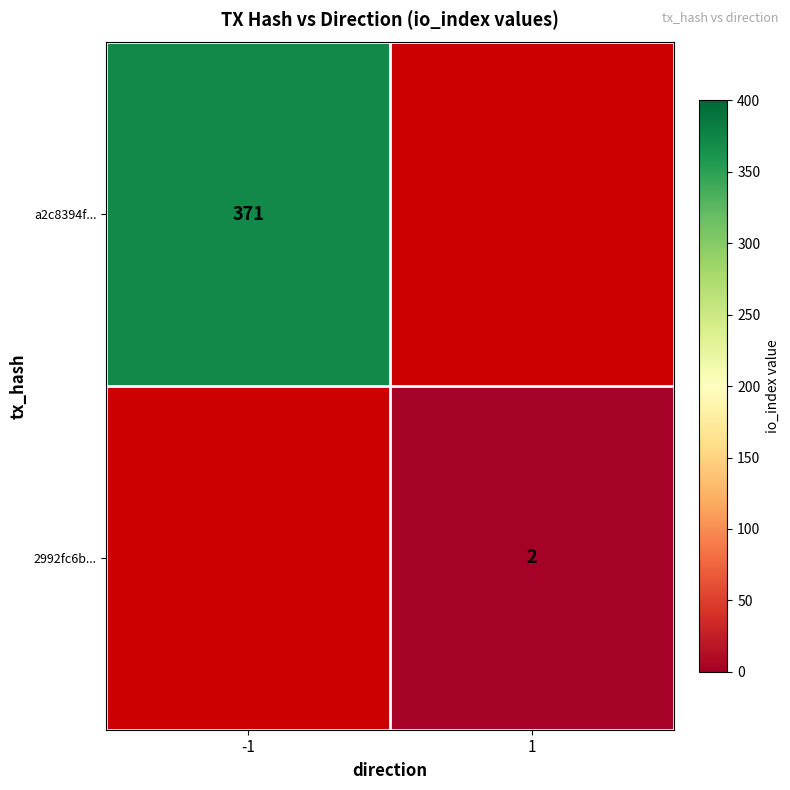

Is the value of 2992fc6b... at 1 greater than the value of a2c8394f... at -1?

No